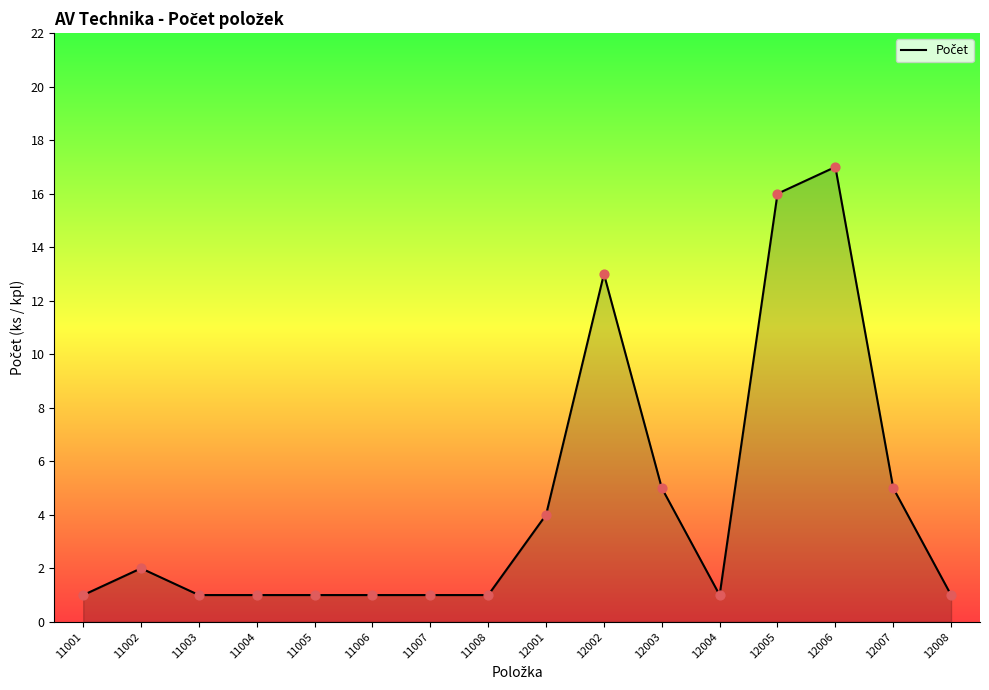

Between 11003 and 12004, which is larger?

11003